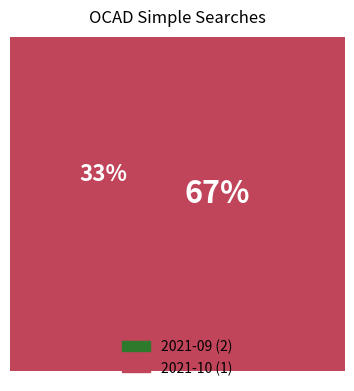

Which category has the smallest portion of the pie?

2021-10